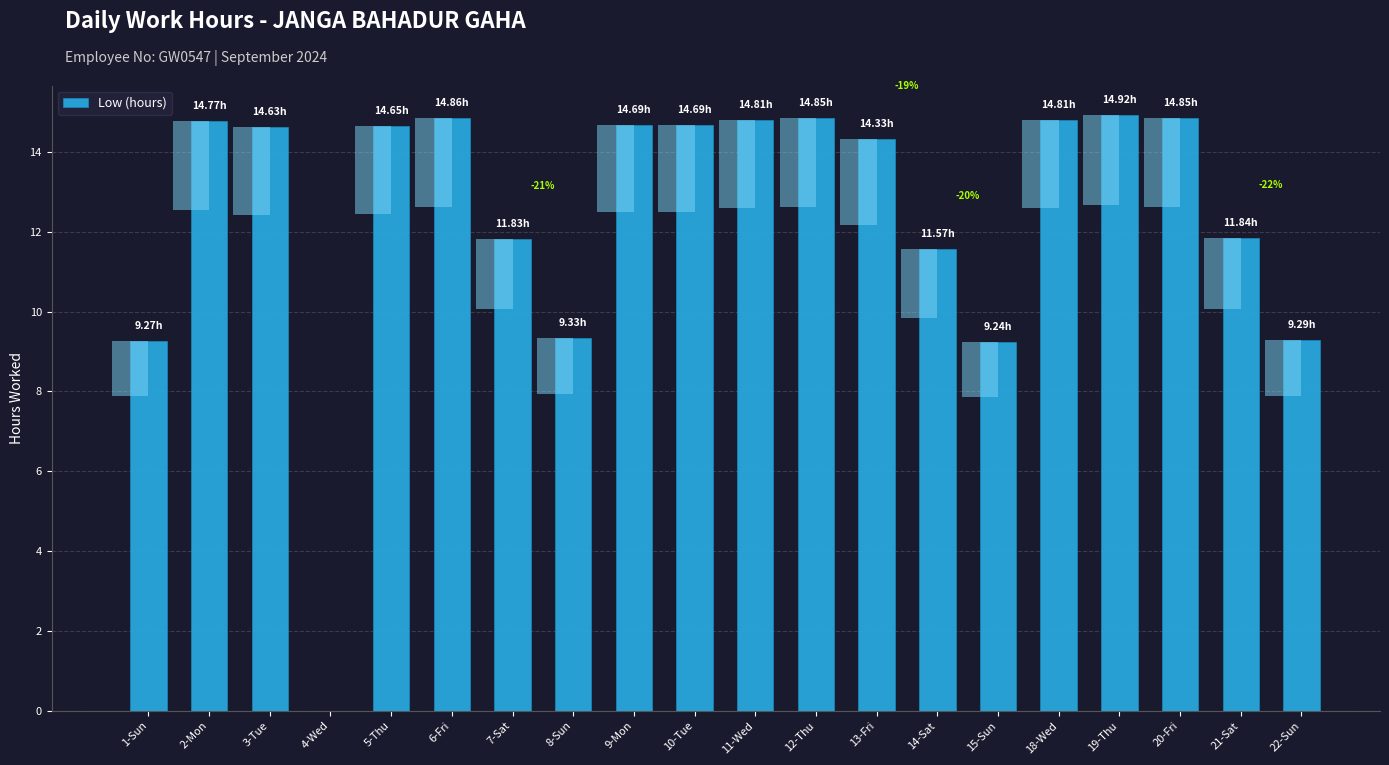

How many values are below 14?

8